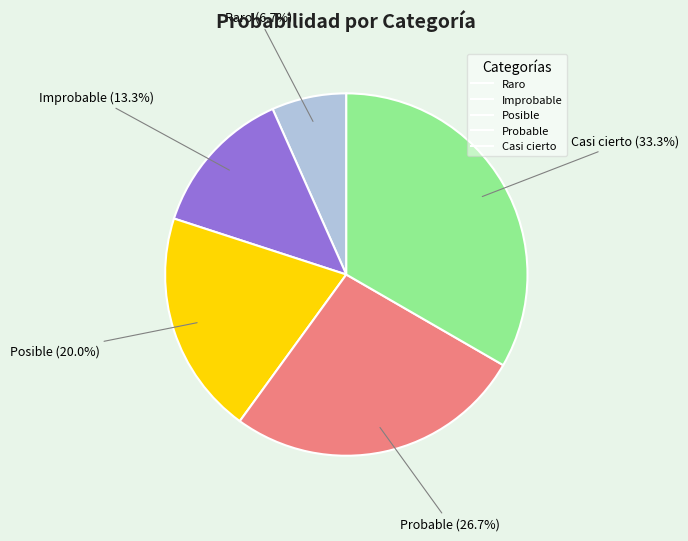

Does Posible account for over 50% of the chart?

No